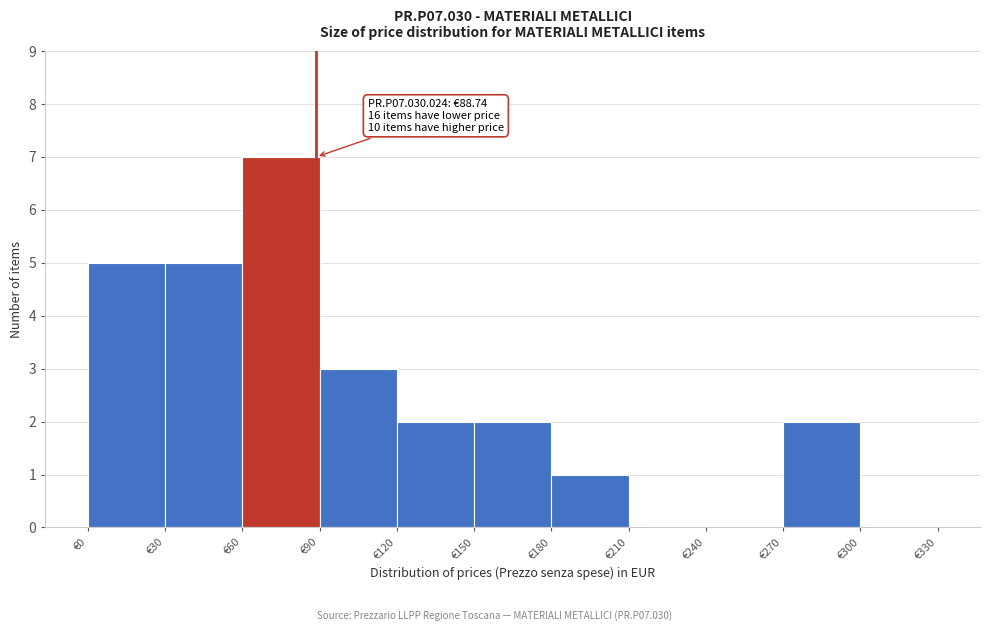

Over which range of the x-axis is the bar tallest?

60 to 90